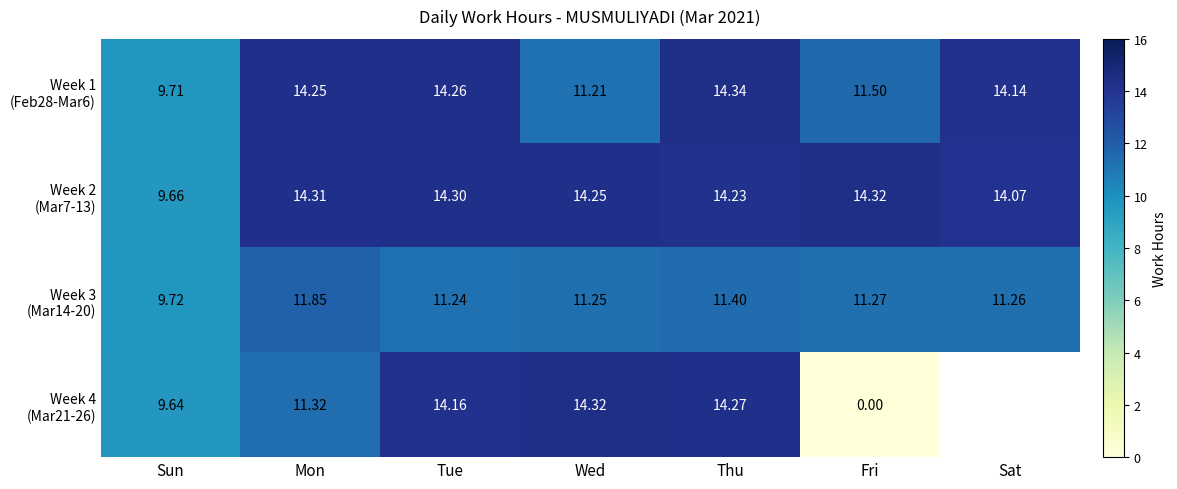

What is the sum of the Week 1 (Feb28-Mar6) values at Thu and Mon?

28.6